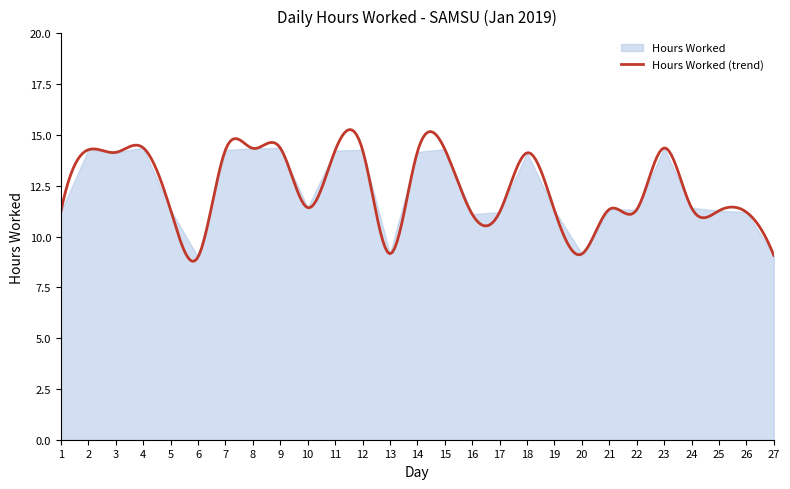

At which label is the value closest to 11?

16